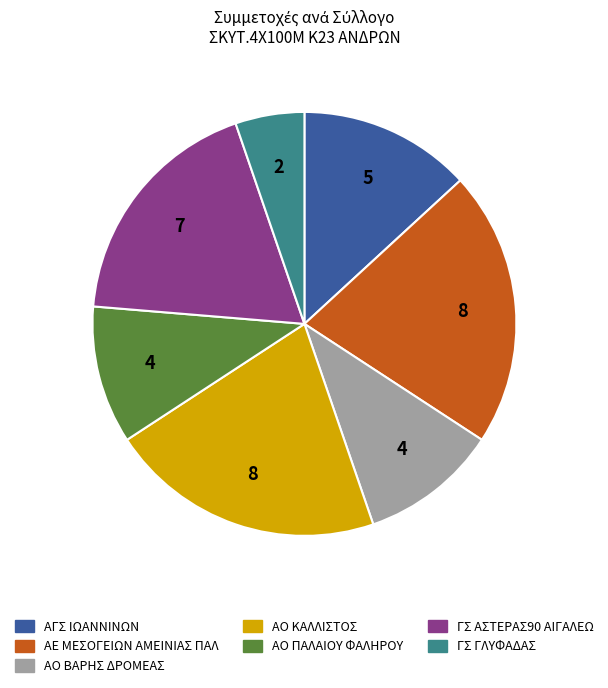

Approximately how many times larger is the value at ΑΟ ΒΑΡΗΣ ΔΡΟΜΕΑΣ compared to ΑΓΣ ΙΩΑΝΝΙΝΩΝ?

0.8